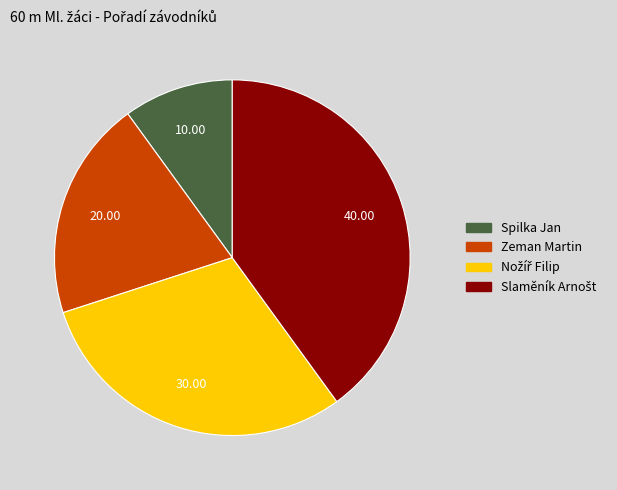

Which category has the smallest portion of the pie?

Spilka Jan